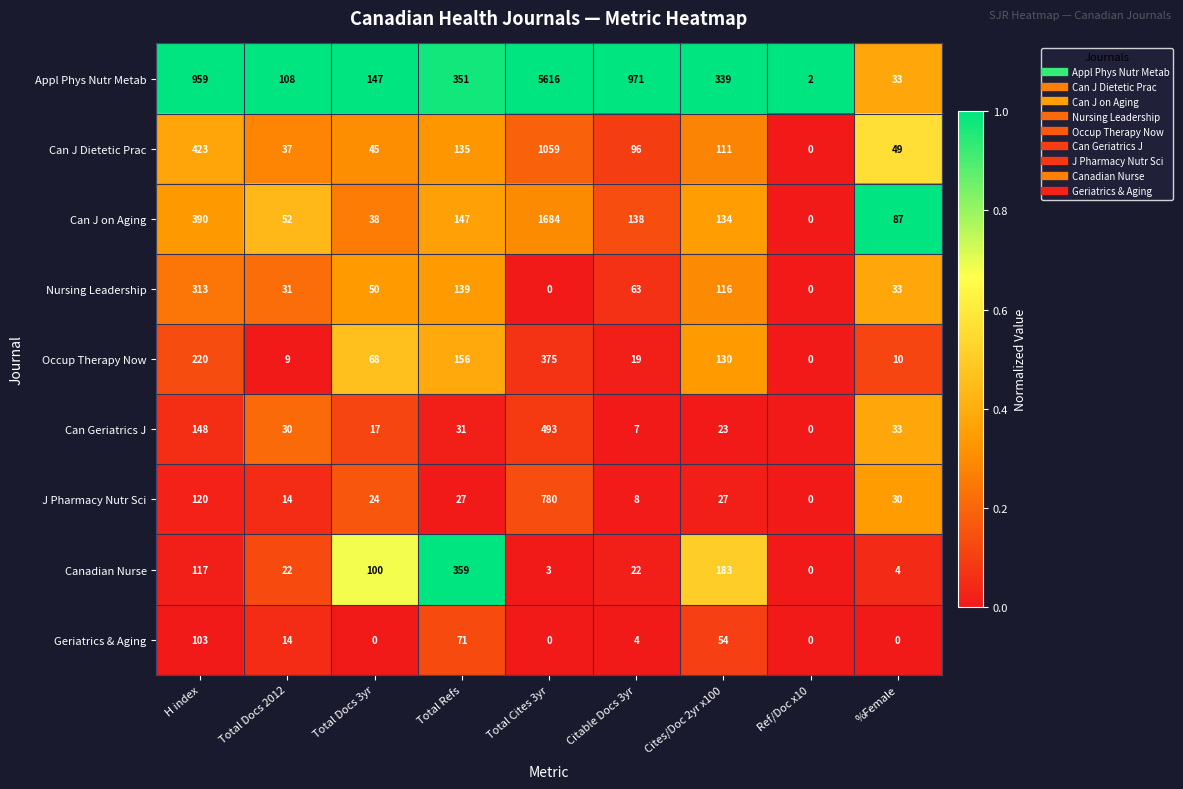

What is the sum of all Appl Phys Nutr Metab values?

8526